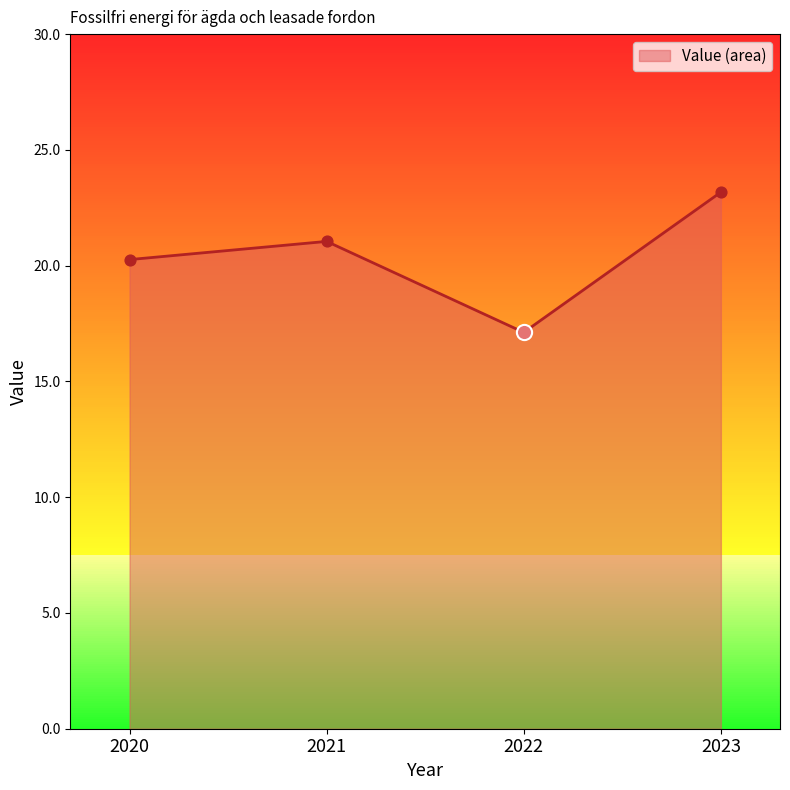

What is the ratio of the value at 2022 to the value at 2023?

0.7